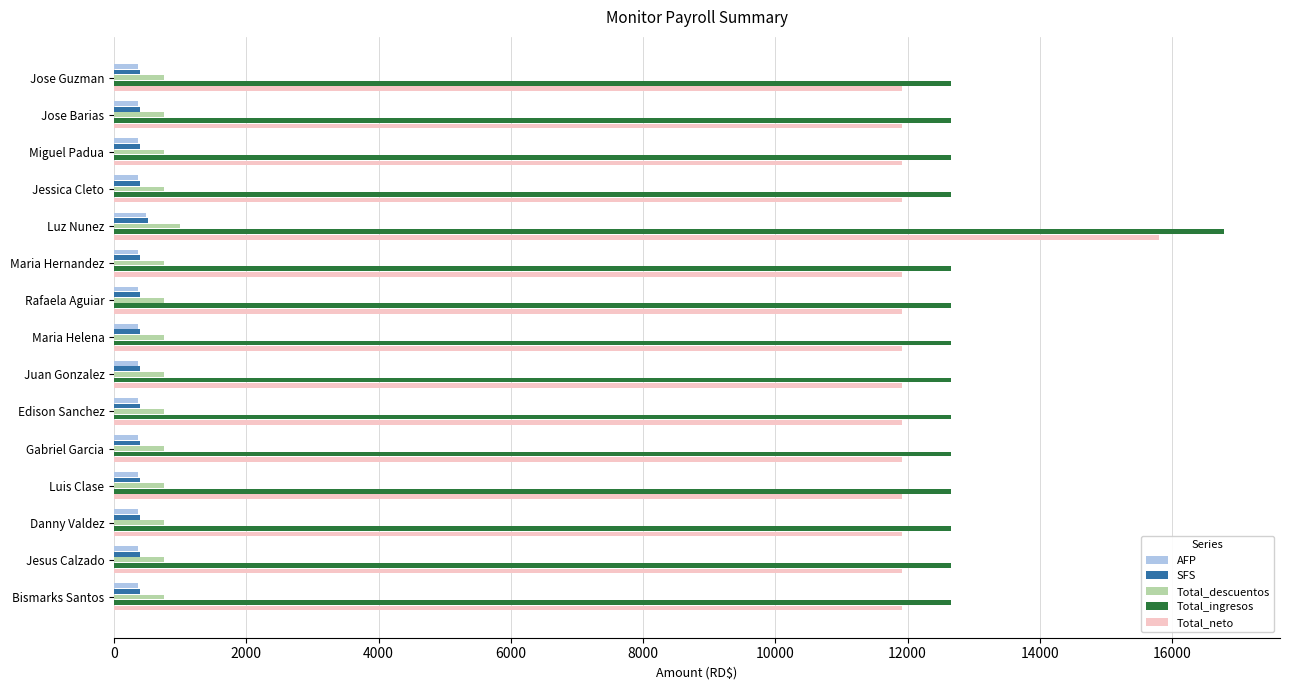

Which series has the largest total across all categories?

Total_ingresos